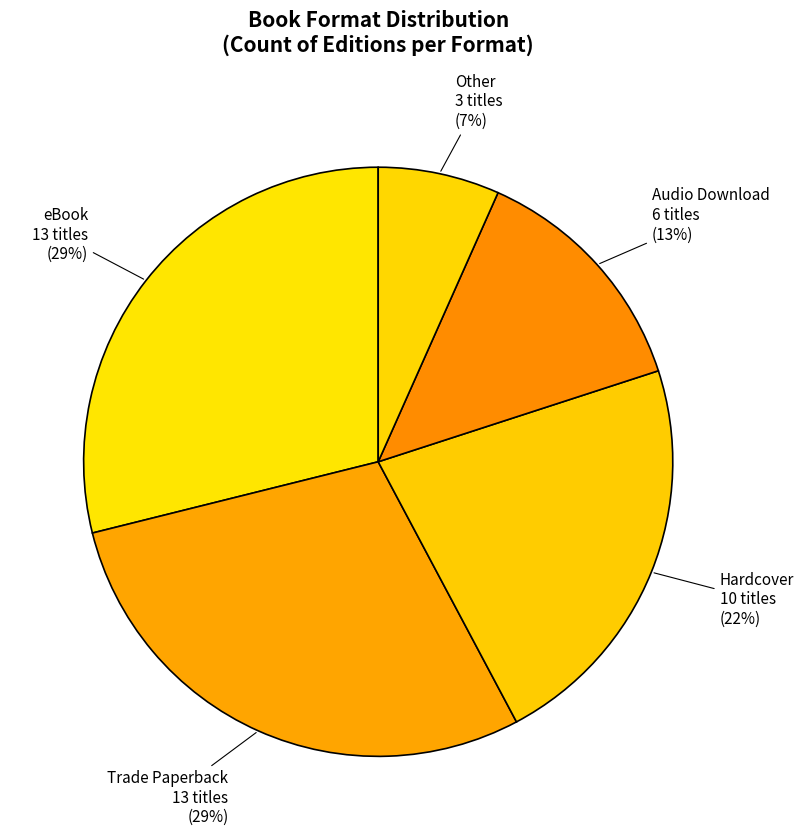

Is there any slice that represents more than half of the pie?

No